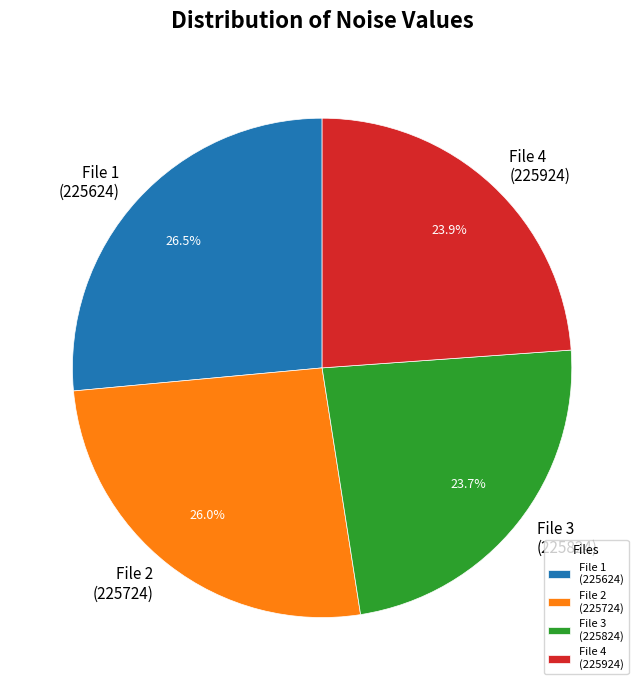

Approximately how many times larger is the value at File 4 (225924) compared to File 3 (225824)?

1.0